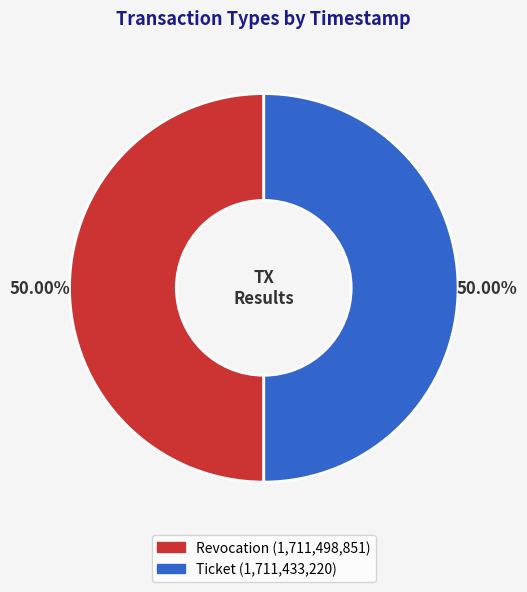

What is the total percentage of Revocation and Ticket?

100.0%